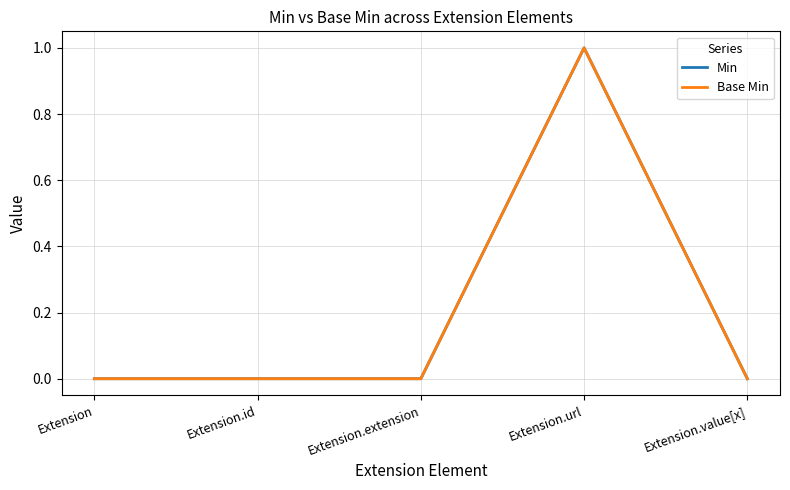

Reading left to right, extract all data points from this chart.

Min: Extension=0	Extension.id=0	Extension.extension=0	Extension.url=1	Extension.value[x]=0
Base Min: Extension=0	Extension.id=0	Extension.extension=0	Extension.url=1	Extension.value[x]=0